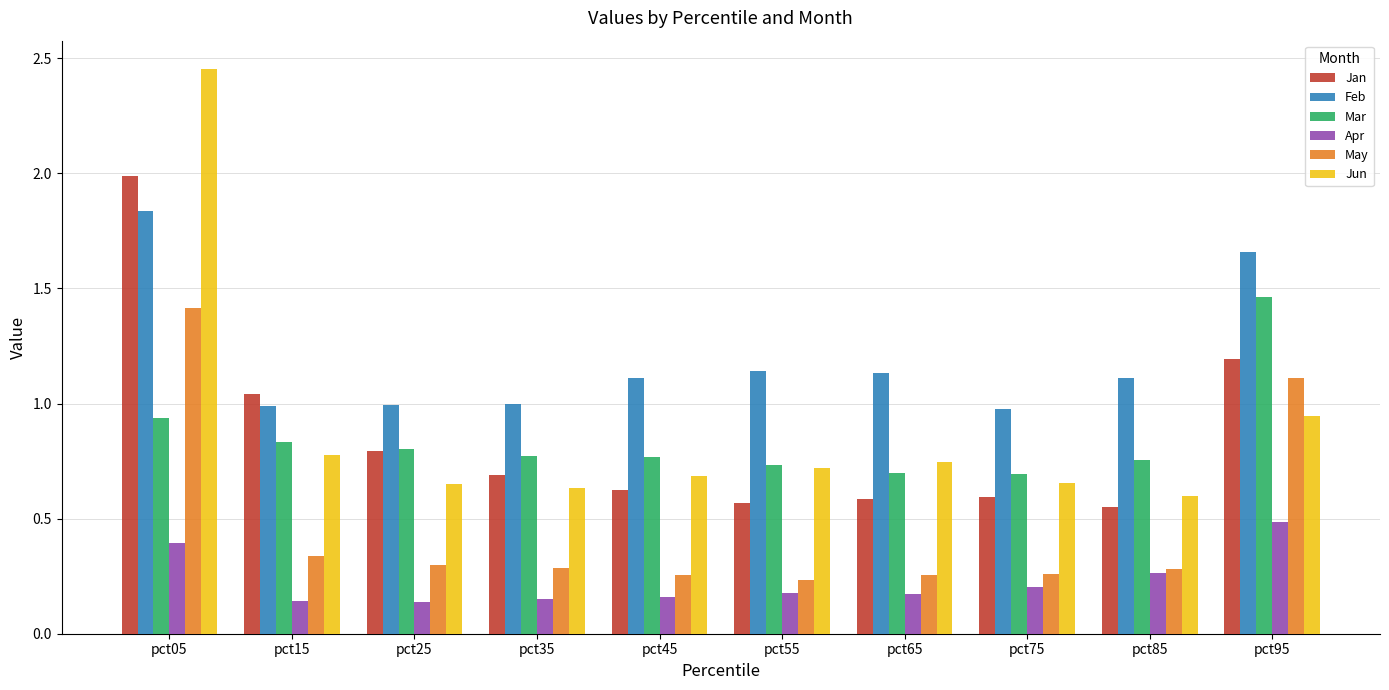

True or false: May has a value of 0.3 at pct15.

True